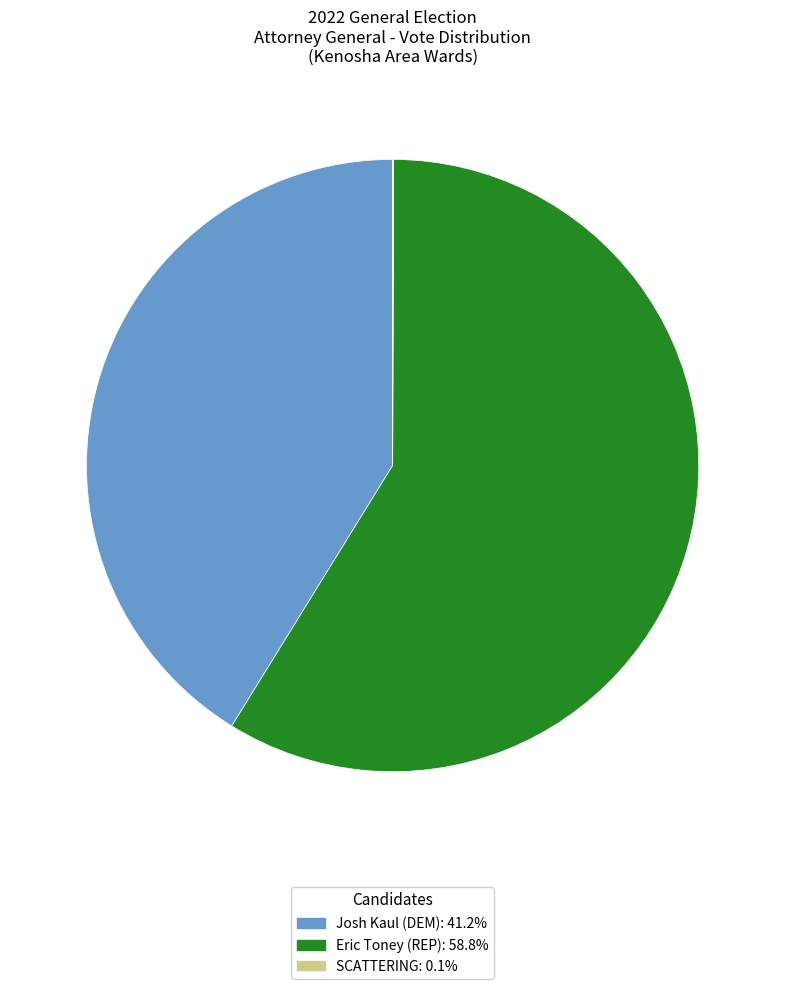

Do Josh Kaul (DEM) and Eric Toney (REP) together represent more than half of the pie?

Yes